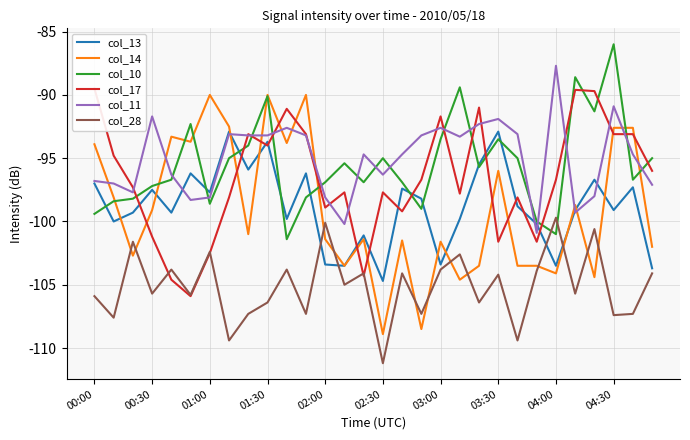

In col_28, how many points are lower than both neighbors (excluding endpoints)?

12